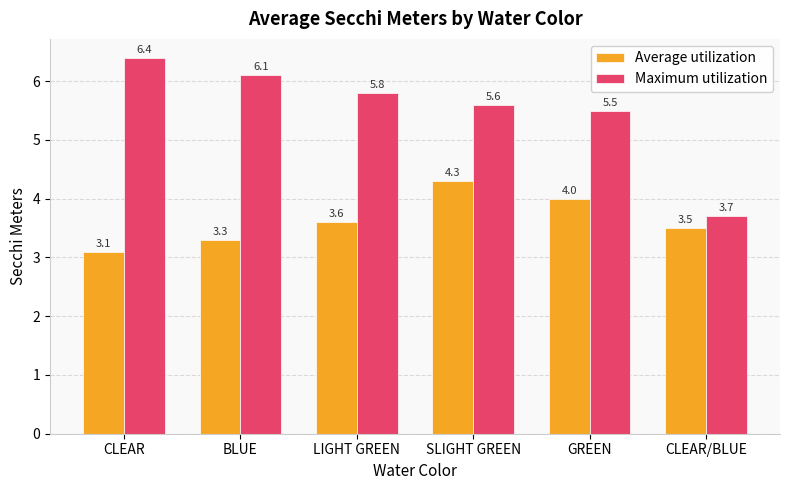

Reading left to right, list all the values displayed in this chart.

Average utilization: 3.1	3.3	3.6	4.3	4.0	3.5
Maximum utilization: 6.4	6.1	5.8	5.6	5.5	3.7